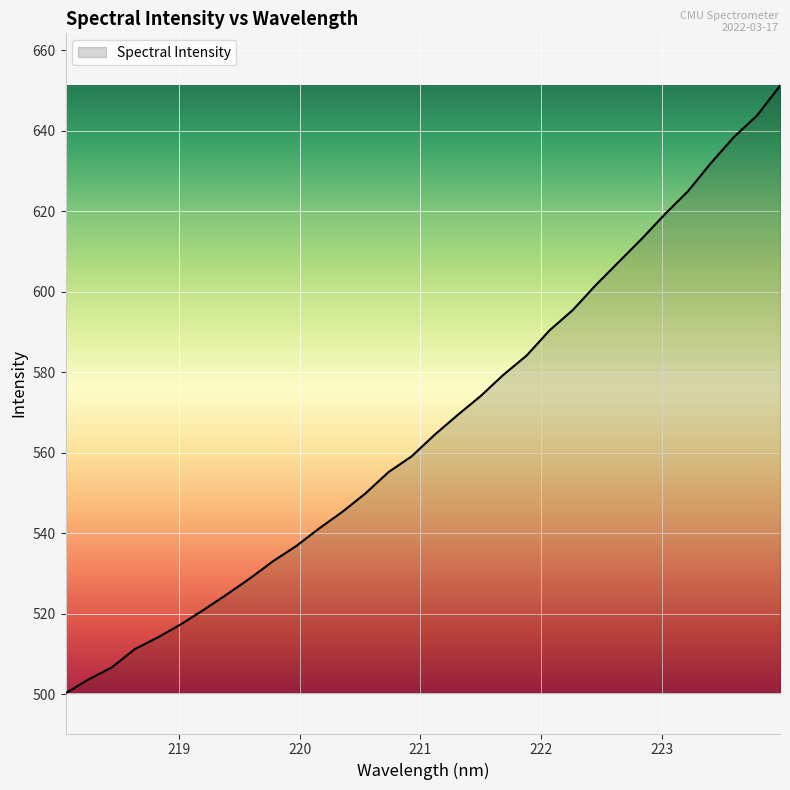

What is the maximum value shown in the chart?

651.1